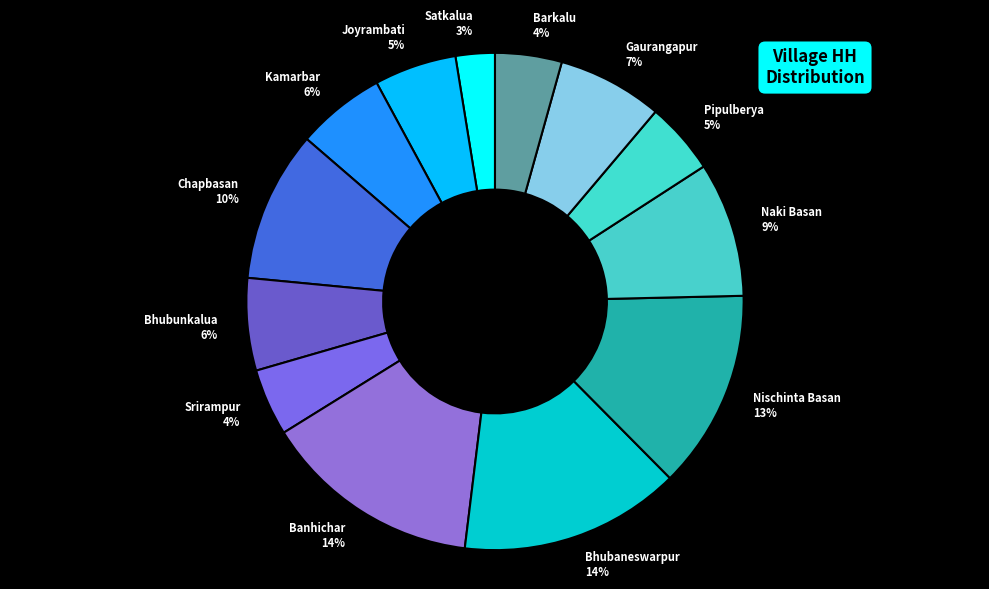

To the nearest percent, what is the average slice percentage?

8%